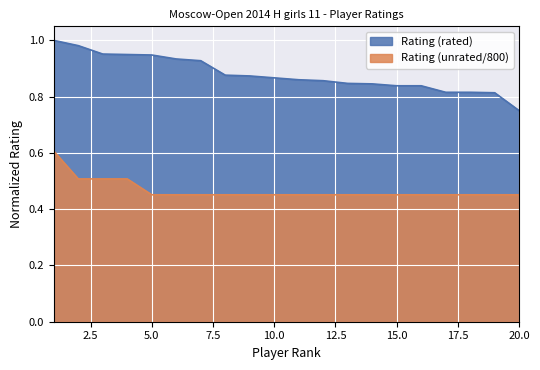

How many series are shown in this chart?

2